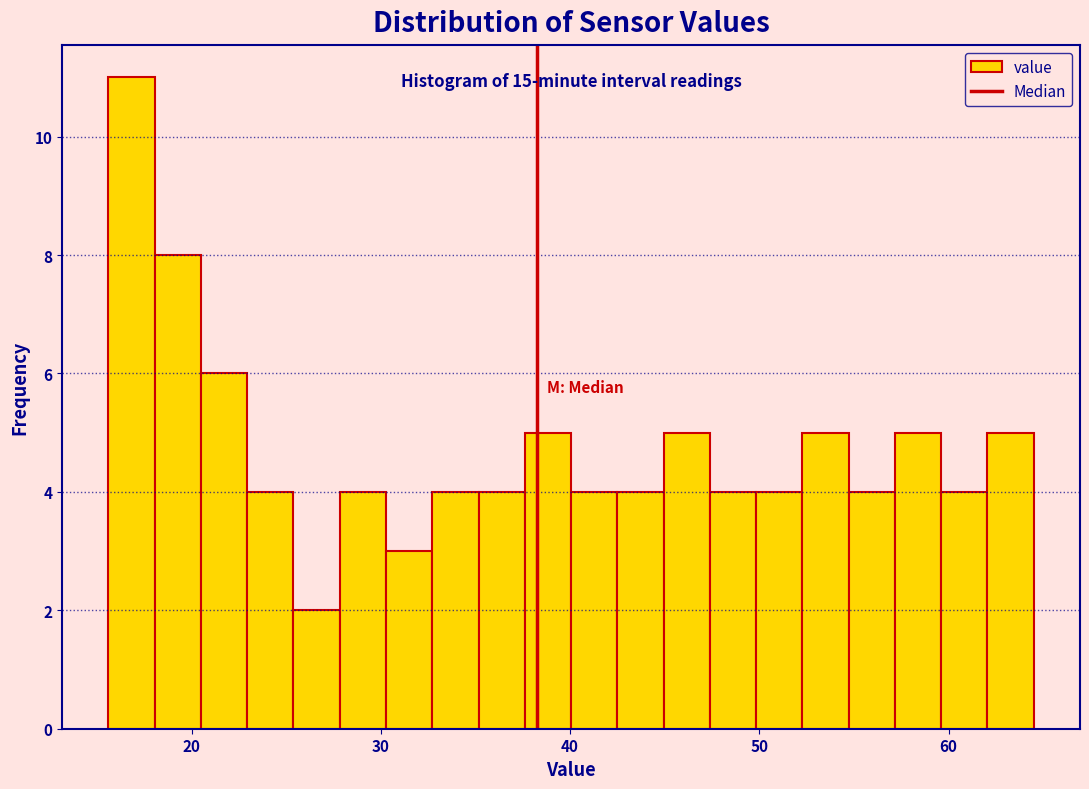

Read against the x-axis, roughly where is the centre of the tallest bar?

17